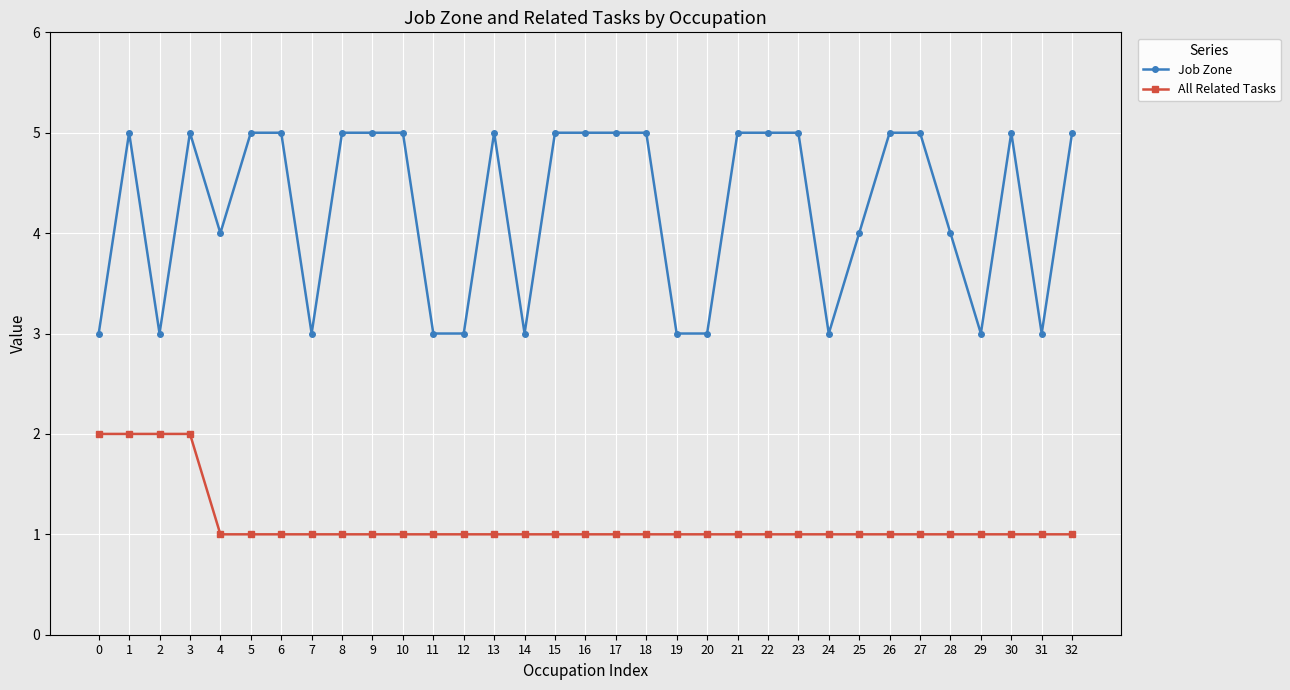

What is the spread (max minus min) of values at 7?

2